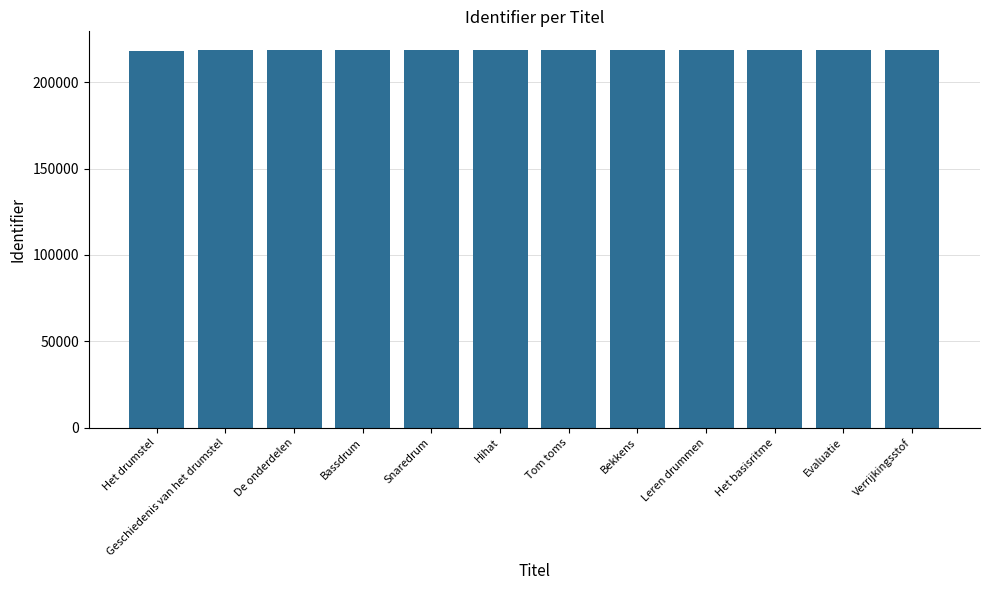

What is the label of the 7th bar from the right?

Hihat